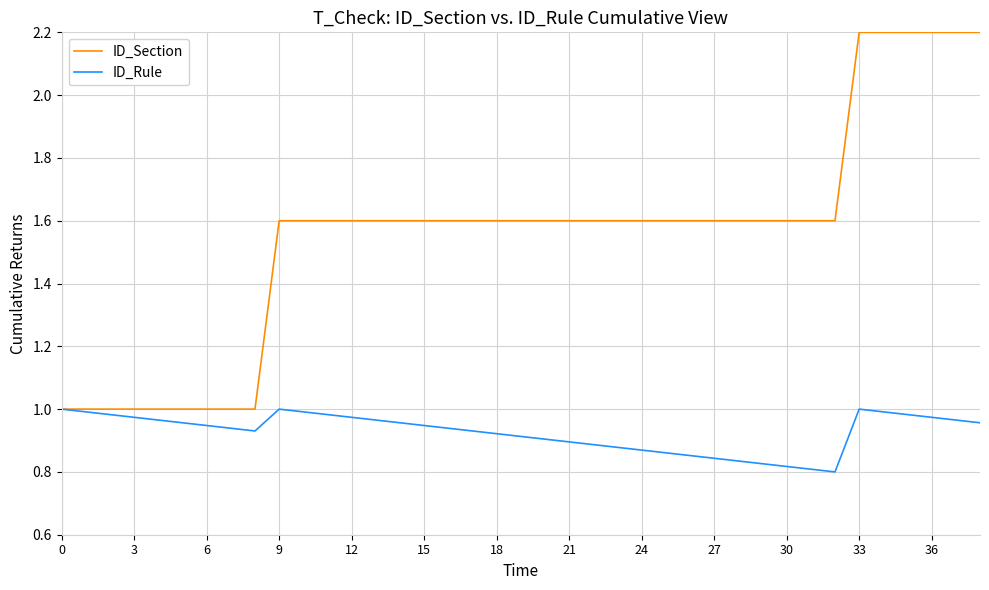

Which series has the largest range (max minus min)?

ID_Section